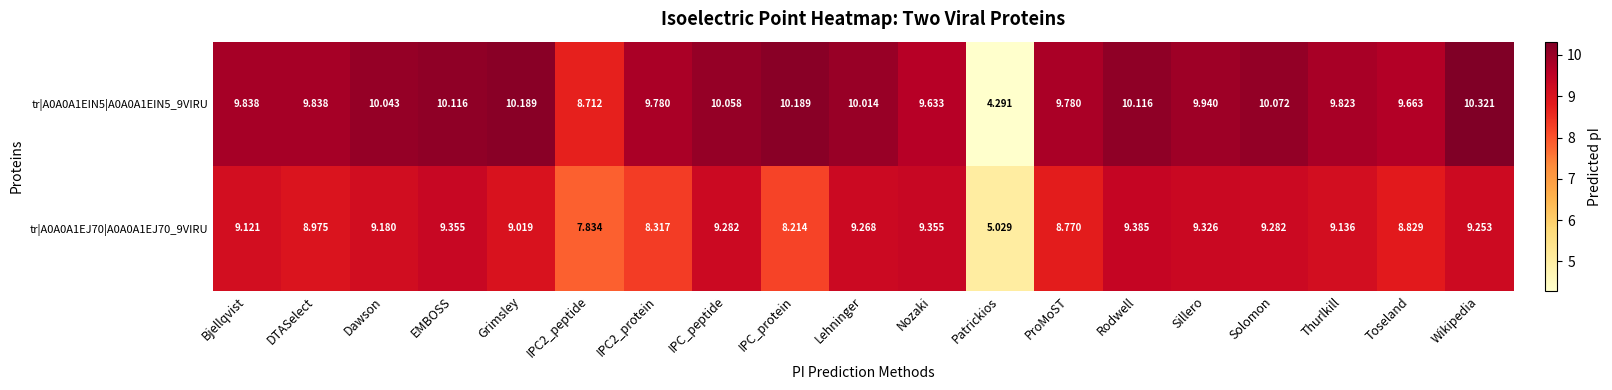

Which label corresponds to the largest value in the chart?

Wikipedia